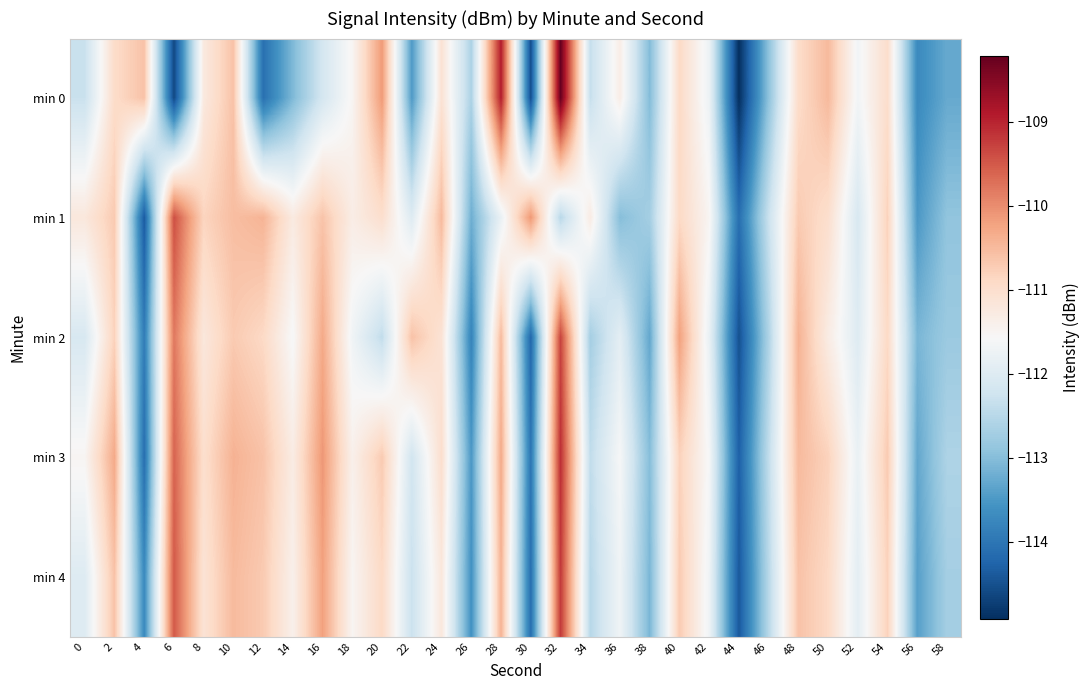

What is the total value across all series at 20?

-555.1